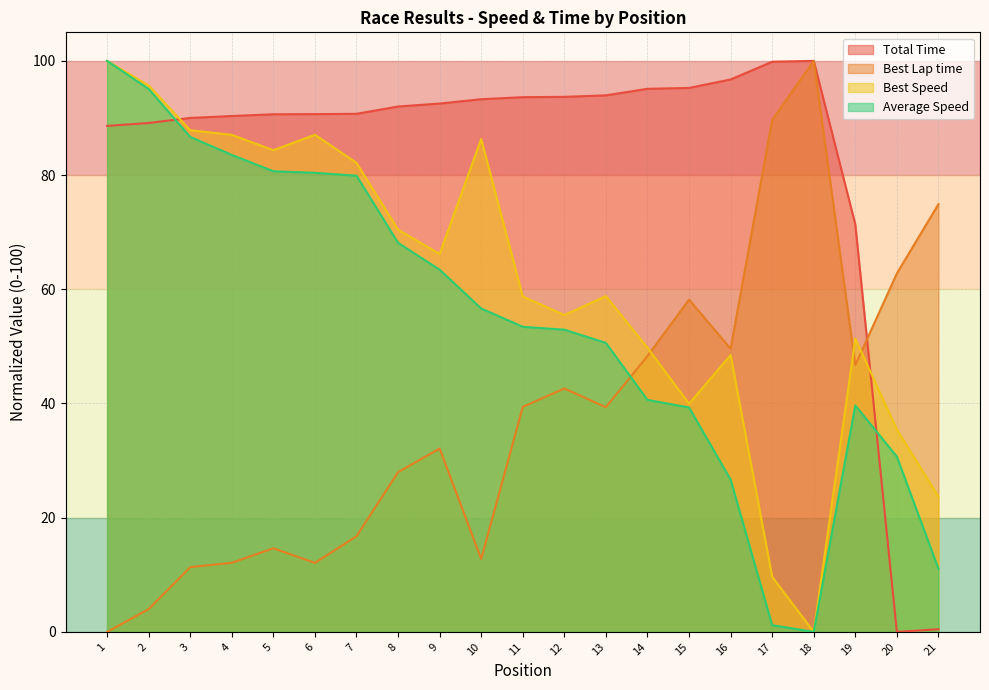

True or false: Average Speed and Best Speed cross at least once.

False